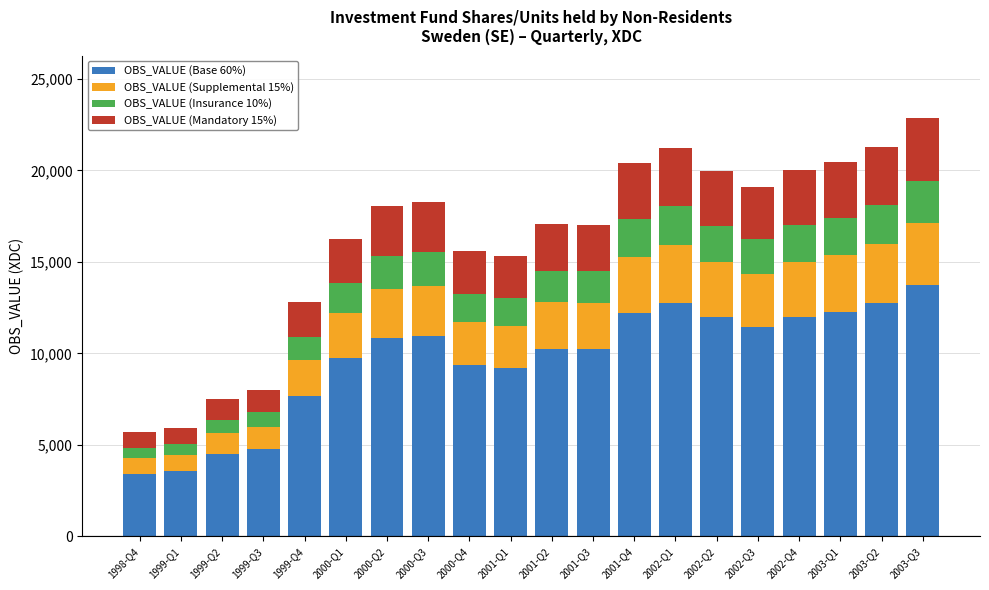

What is the total value across all series at 2001-Q3?

17042.0